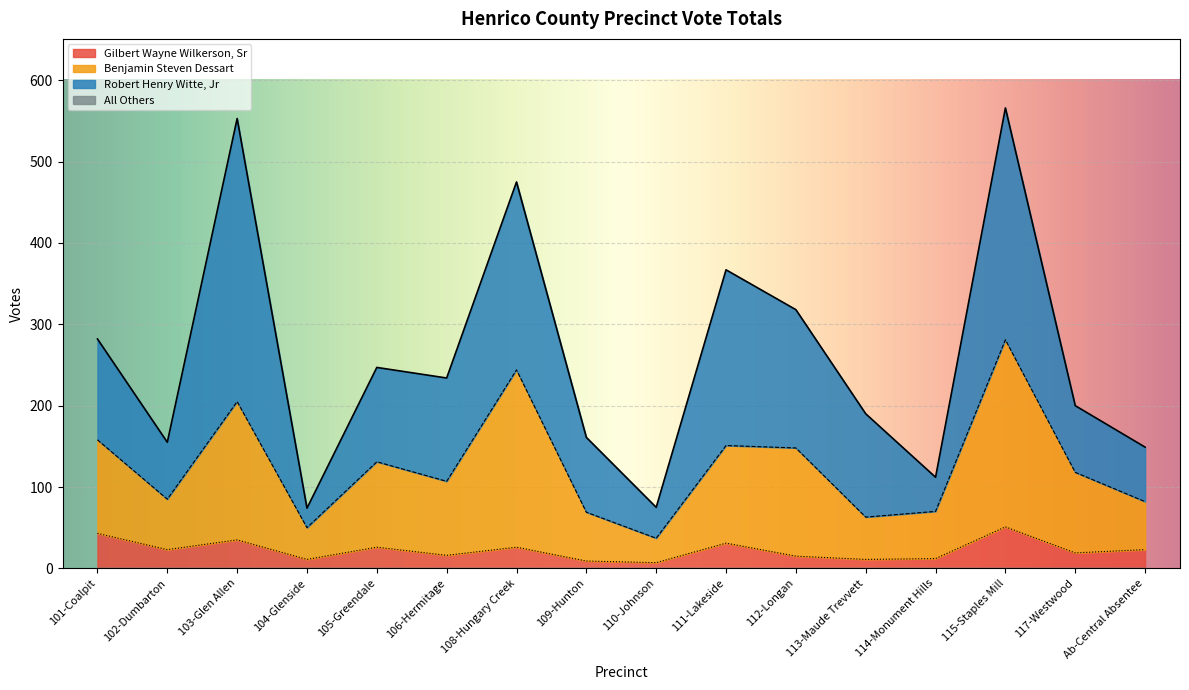

True or false: Gilbert Wayne Wilkerson, Sr has a value of 51 at 115-Staples Mill.

True